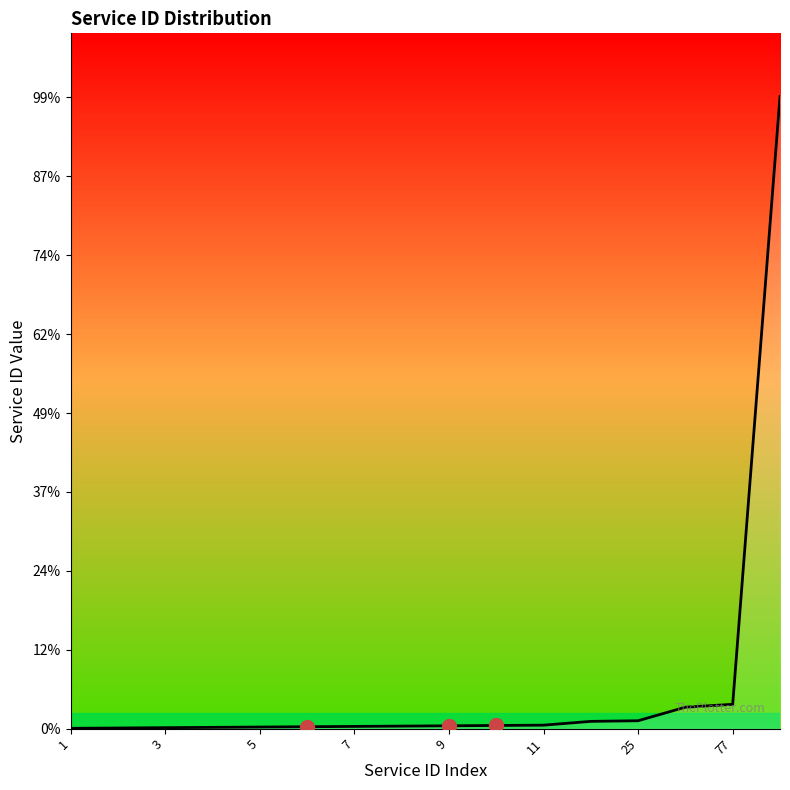

Does the chart have visible grid lines?

No